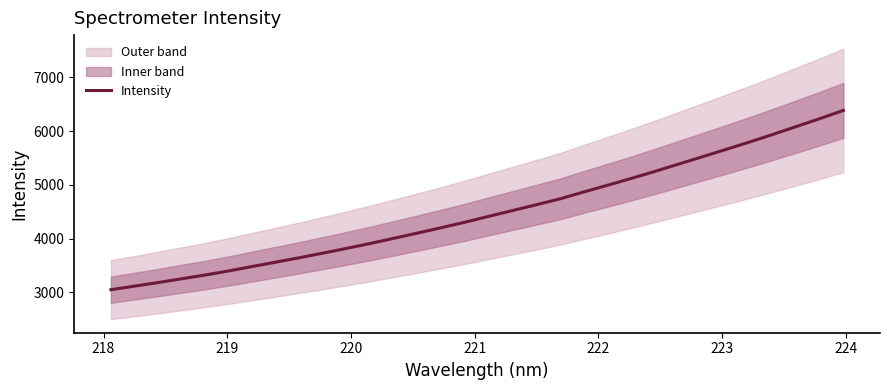

What is the highest value of the Intensity series?

6383.3